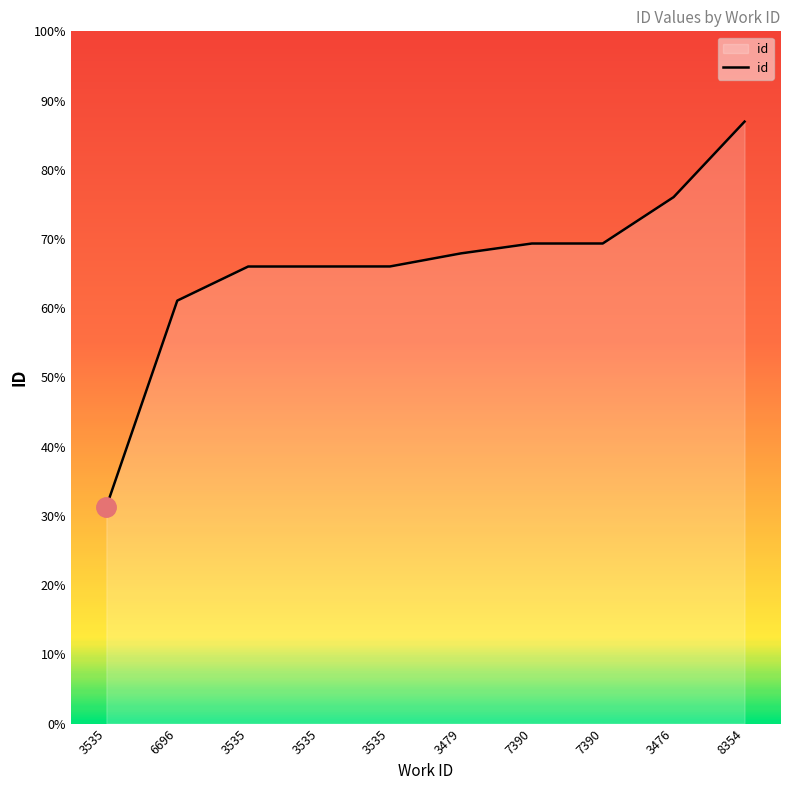

Does the chart have visible grid lines?

No